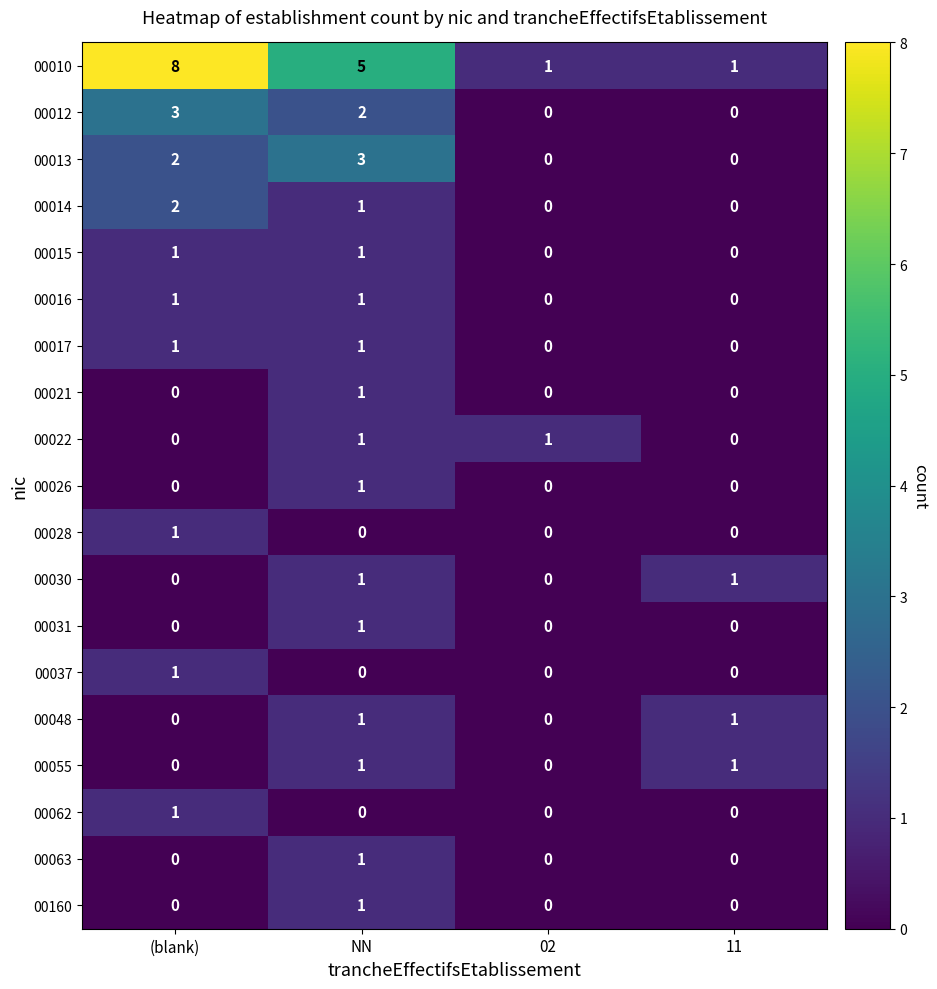

What is the greatest value displayed?

8